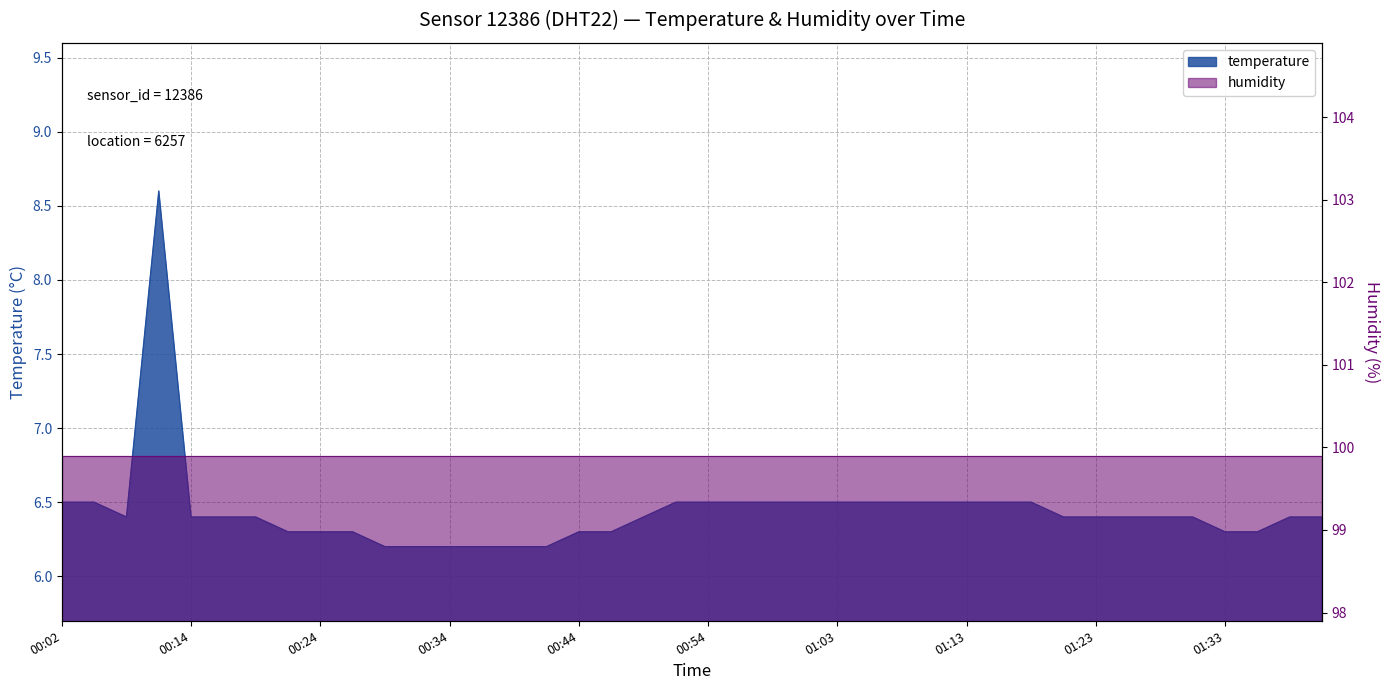

What is the value of the 40th point from the left?

6.4